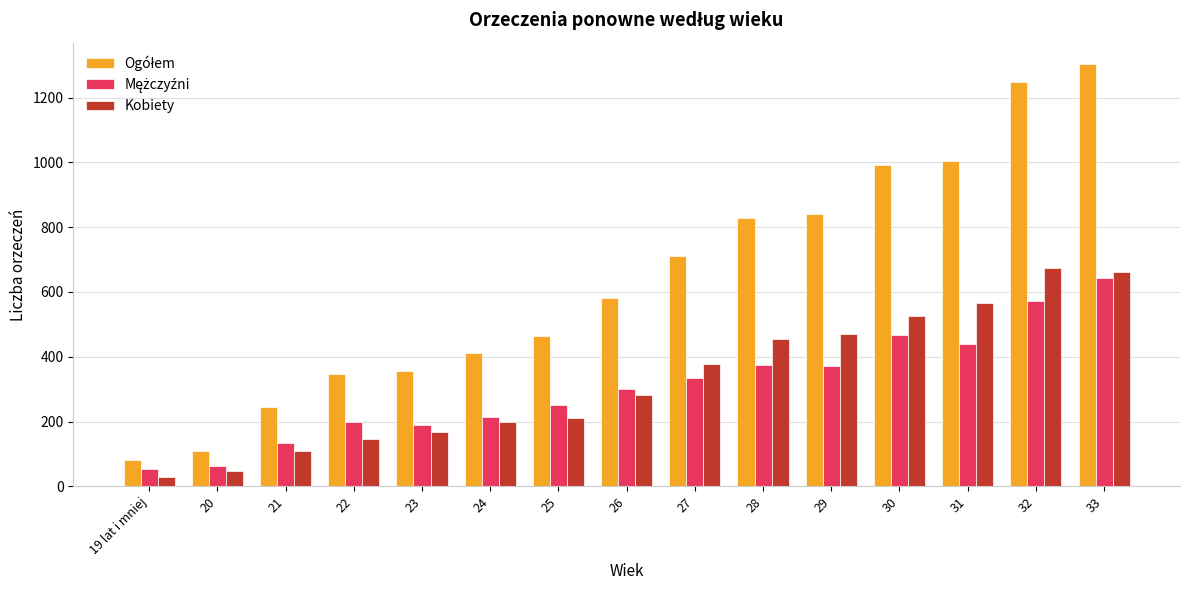

What is the difference between the maximum and minimum values in the Kobiety series?

645